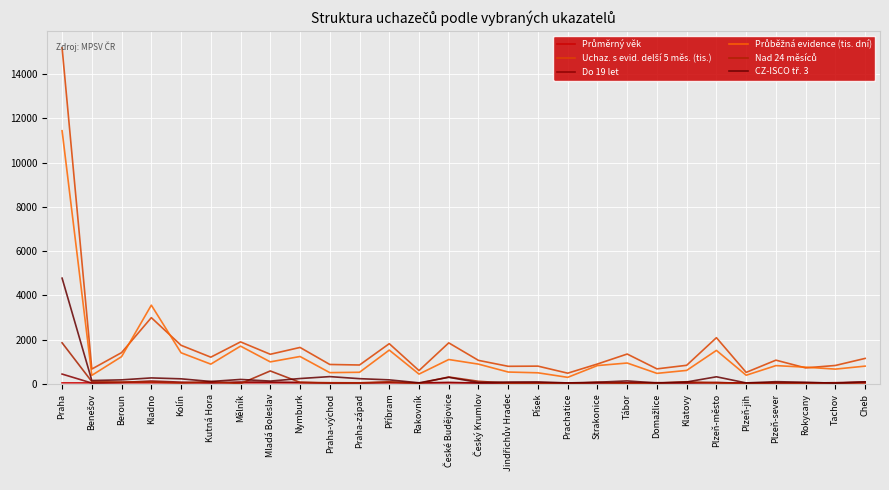

At how many categories does at least one series exceed 10250?

1